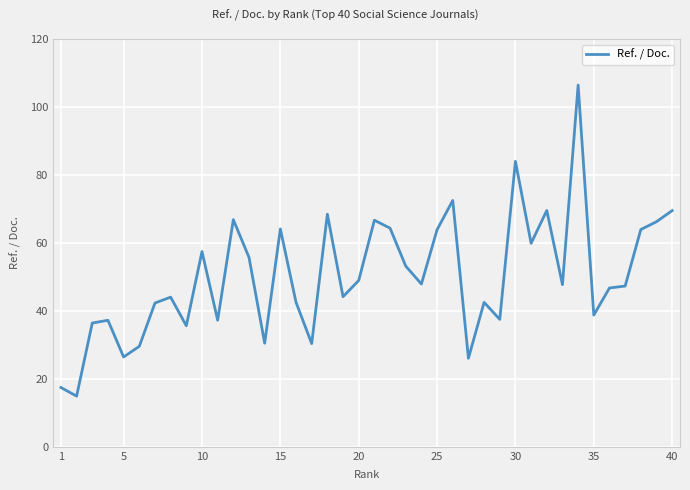

What is the difference between the maximum and minimum values?

91.5